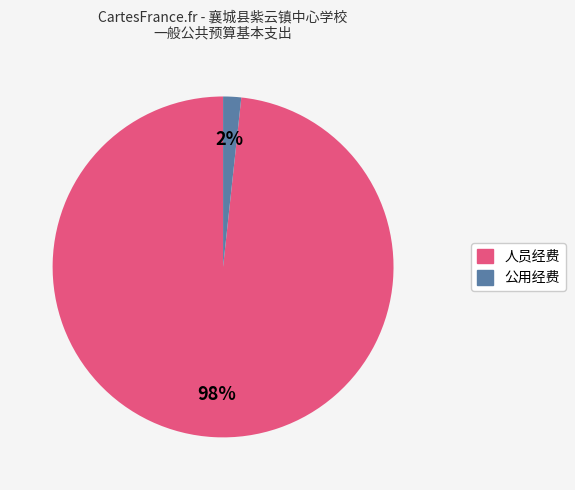

Is it true that 公用经费 is 2% of the pie?

True